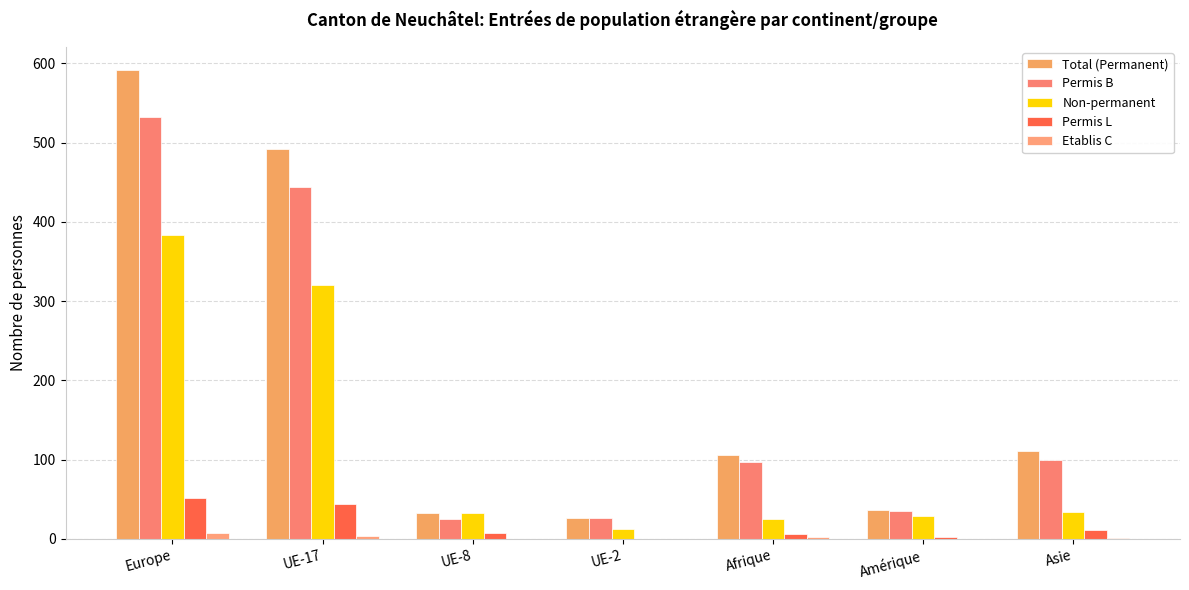

Which has a higher value, UE-17 or UE-8?

UE-17